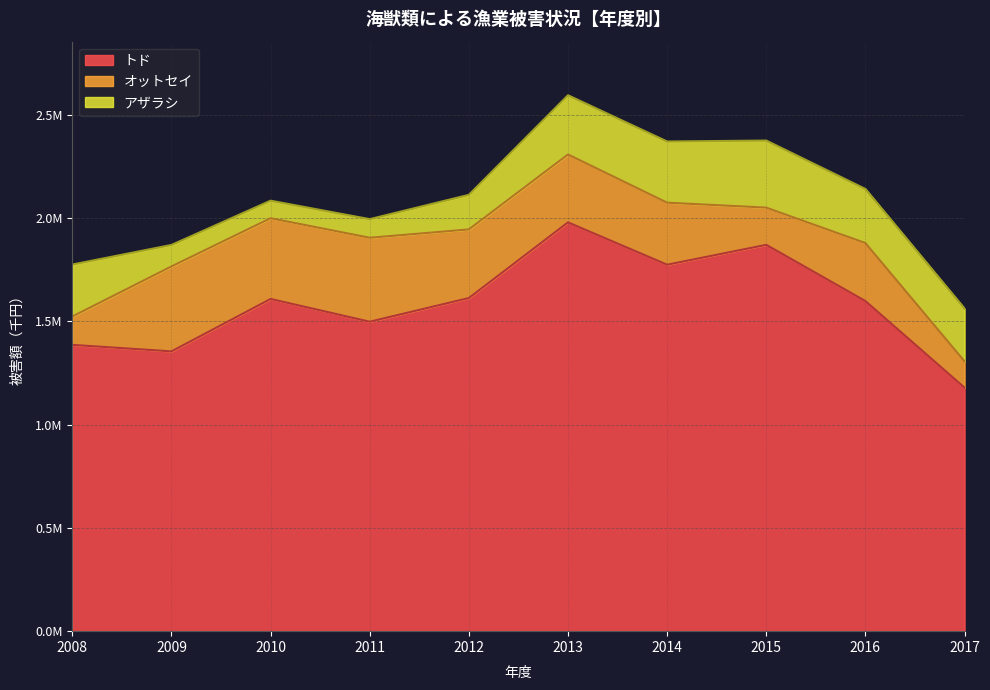

How many series are shown in this chart?

3